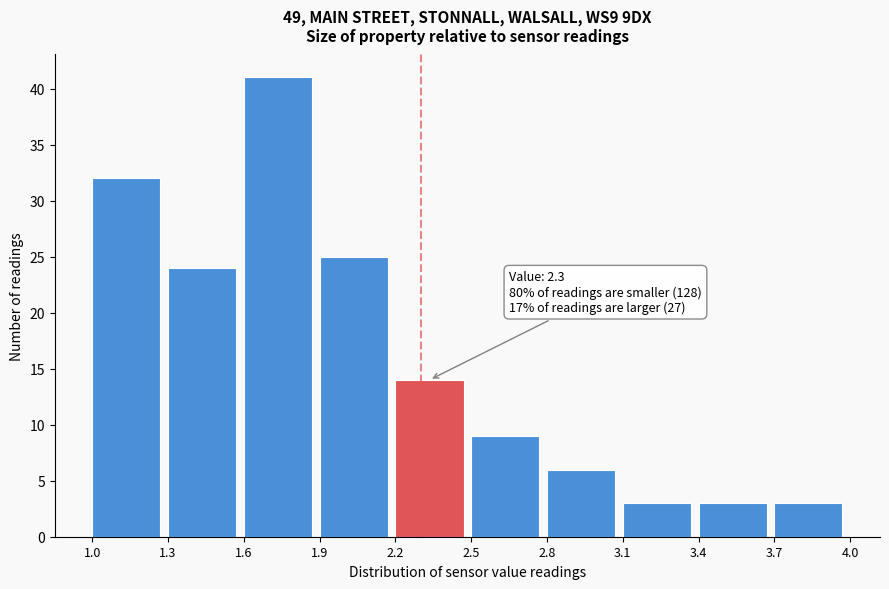

Over which range of the x-axis is the bar tallest?

1.6 to 1.9